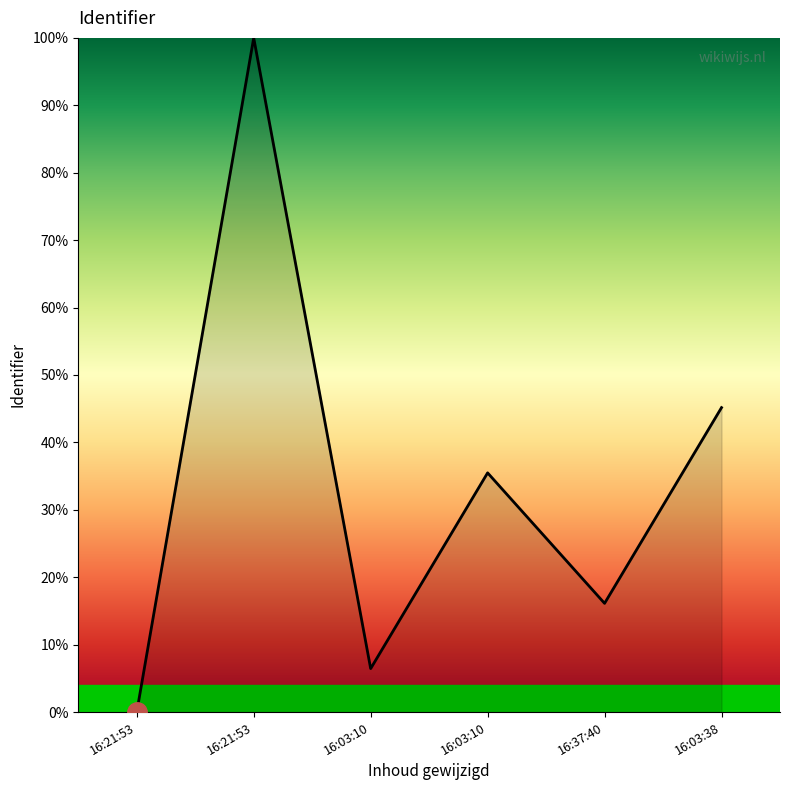

Reading left to right, extract all data points from this chart.

0.0	100.0	6.5	35.5	16.1	45.2